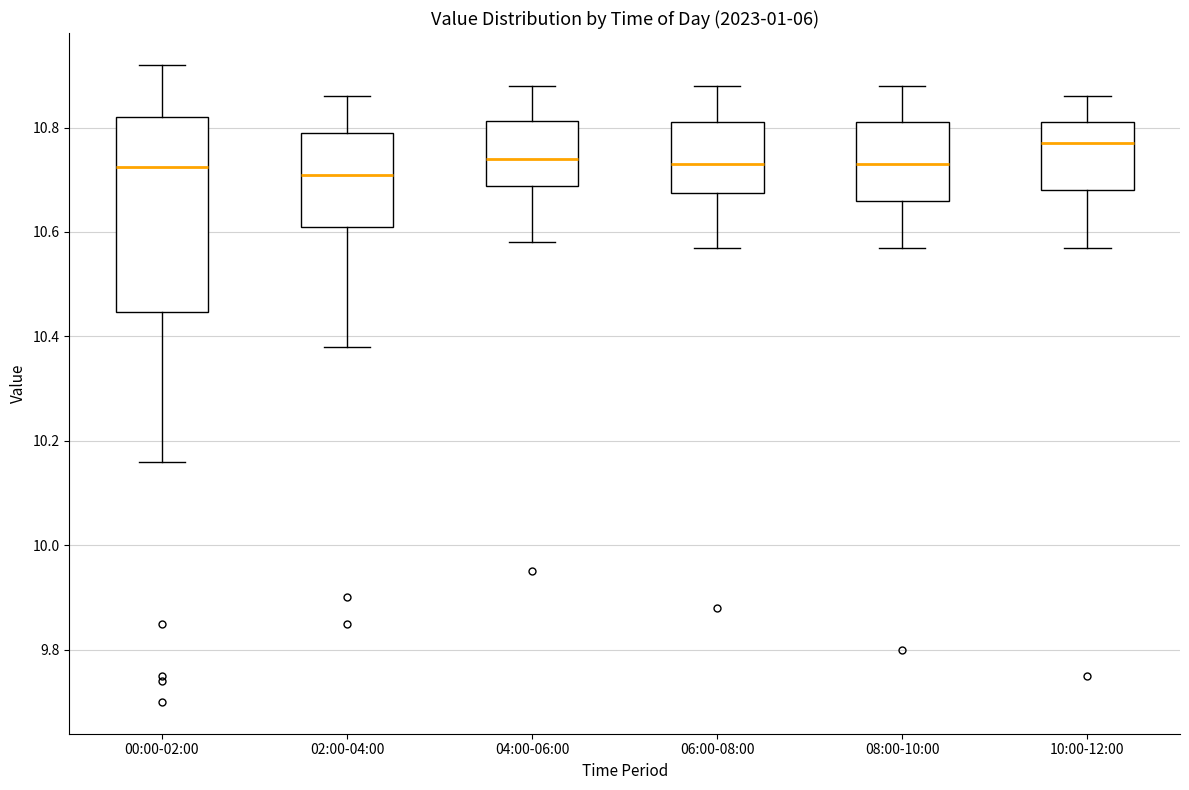

Reading left to right, read every box against the y-axis: the position of its median line, the range the box covers, and the ends of its whiskers. The values are not printed on the chart, so give them approximately, as read against the axis.

00:00-02:00: median 10.72, box 10.44 to 10.82, whiskers 10.16 to 10.92
02:00-04:00: median 10.72, box 10.62 to 10.80, whiskers 10.38 to 10.86
04:00-06:00: median 10.74, box 10.68 to 10.82, whiskers 10.58 to 10.88
06:00-08:00: median 10.74, box 10.68 to 10.82, whiskers 10.58 to 10.88
08:00-10:00: median 10.74, box 10.66 to 10.82, whiskers 10.58 to 10.88
10:00-12:00: median 10.78, box 10.68 to 10.82, whiskers 10.58 to 10.86